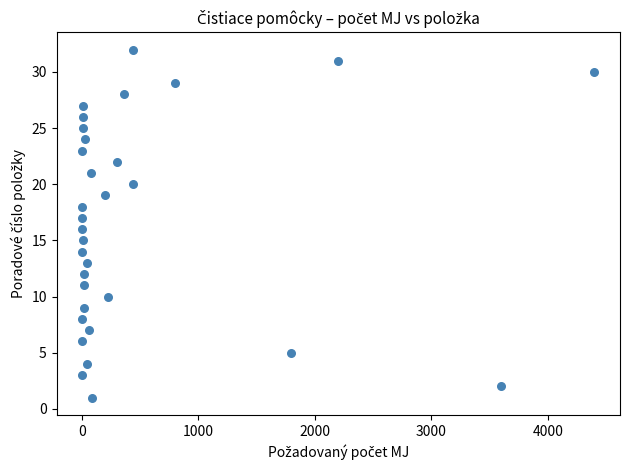

What is the range of Y values (max minus min)?

31